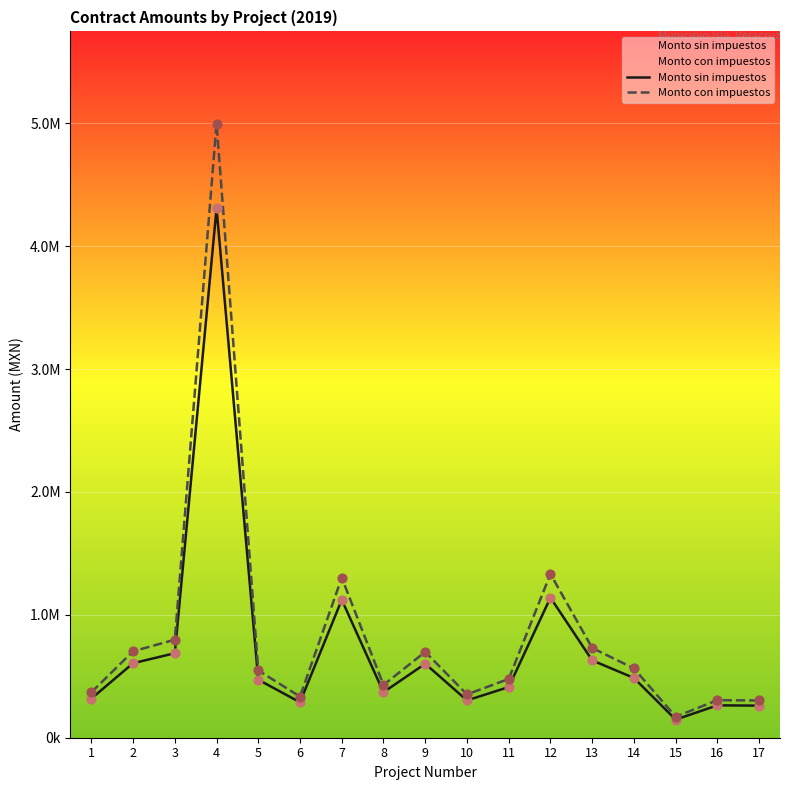

What are all the series names shown in the legend?

Monto sin impuestos, Monto con impuestos